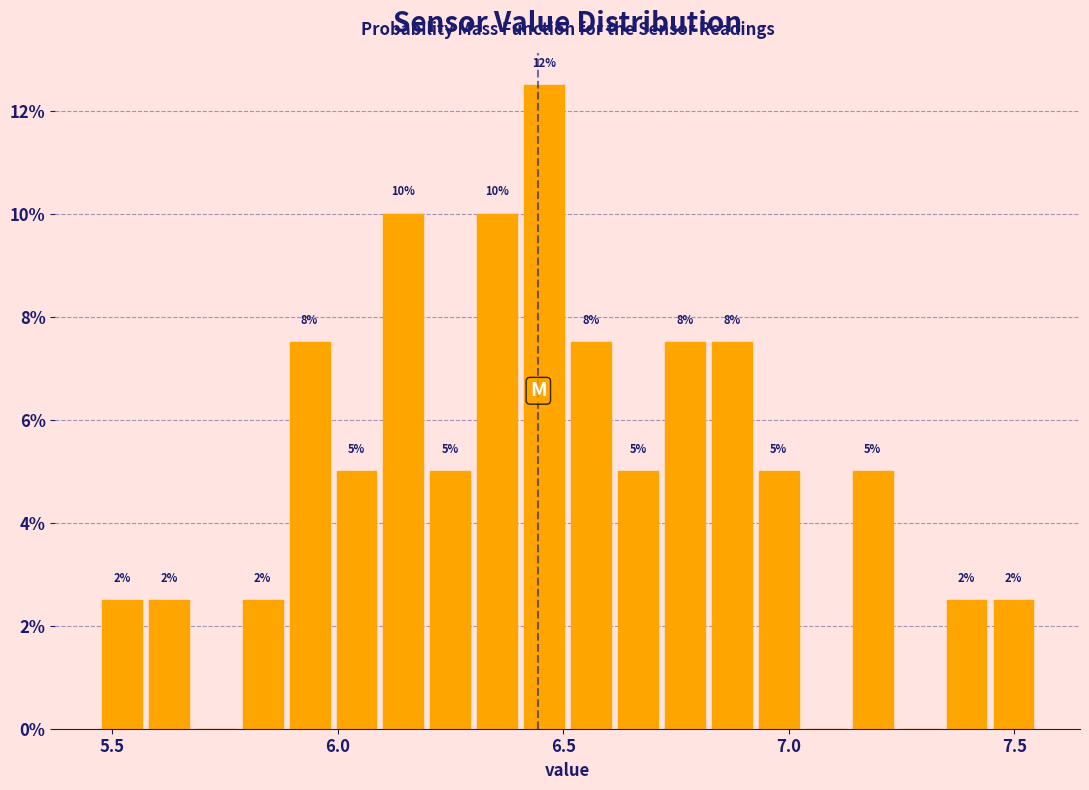

Around what value on the x-axis is the tallest bar? Give the approximate position of its centre, as read against the axis.

6.45